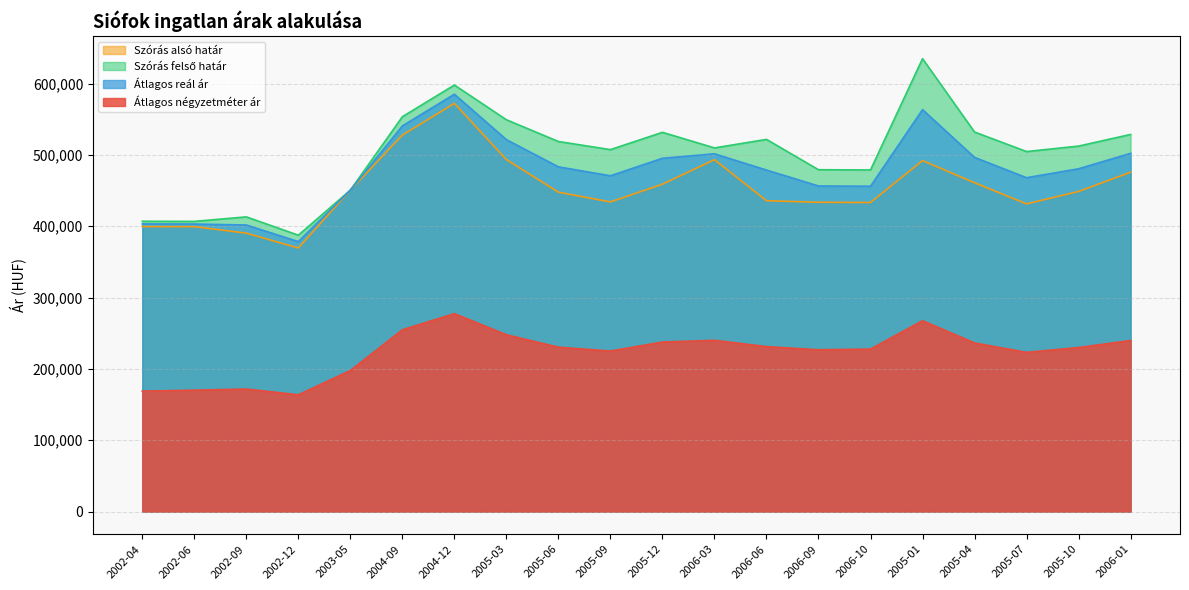

Is it true that Szórás felső határ equals 931243 at 2004-12?

False